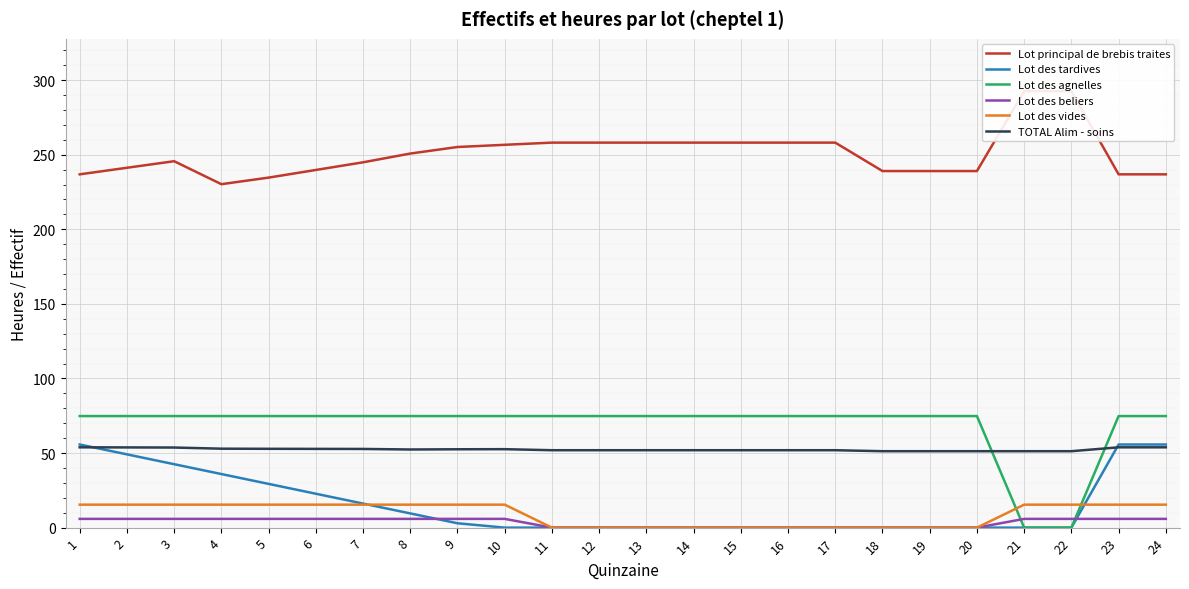

Is the value of Lot des tardives at 3 greater than the value of Lot principal de brebis traites at 12?

No